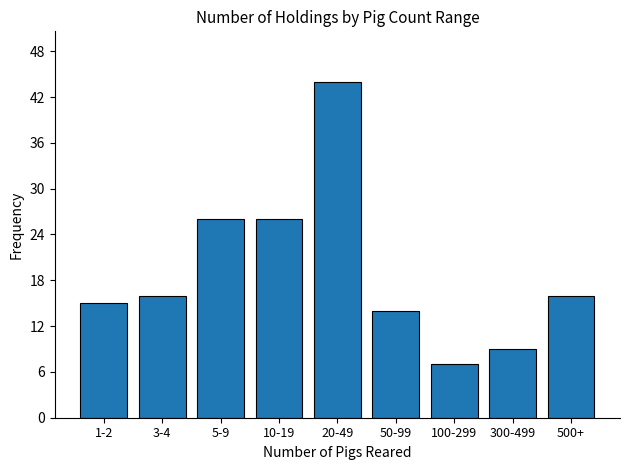

Reading right to left, extract all data points from this chart.

500+=16	300-499=9	100-299=7	50-99=14	20-49=44	10-19=26	5-9=26	3-4=16	1-2=15